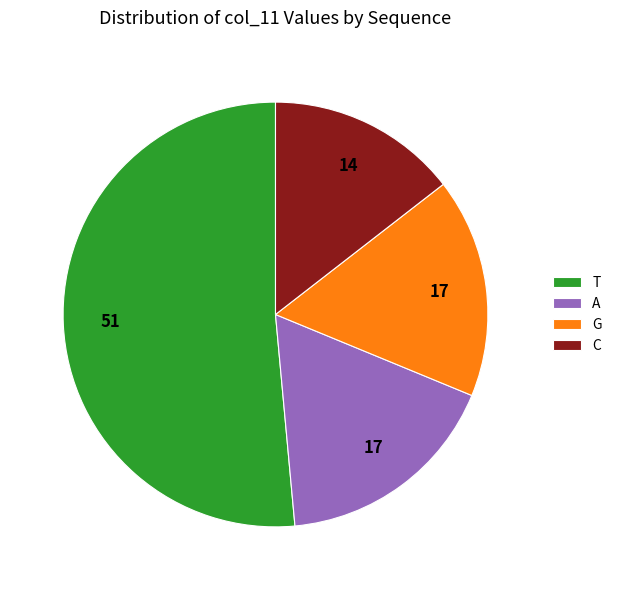

Combined, do T and C account for over 50%?

Yes